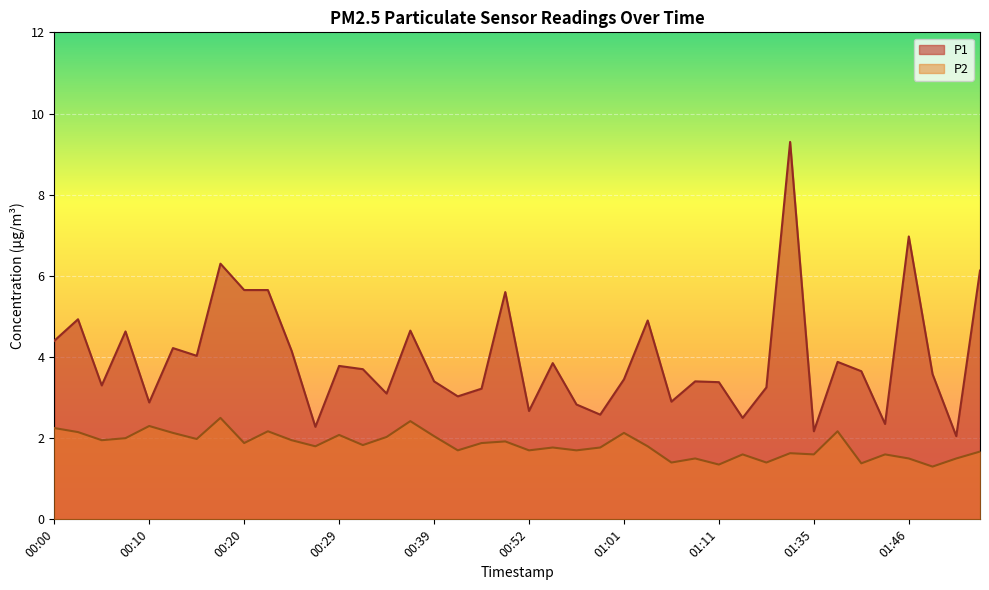

What are all the series names shown in the legend?

P1, P2